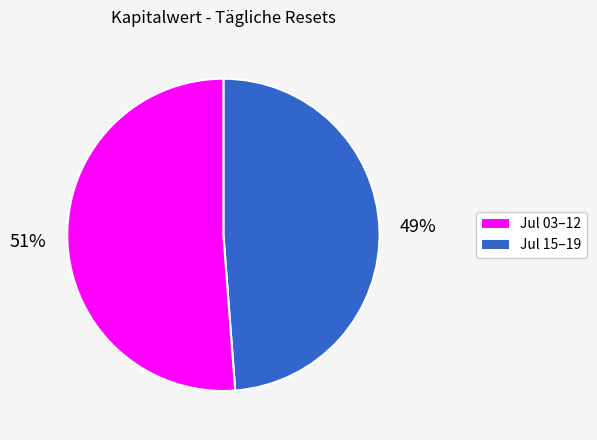

Does any single category account for the majority?

Yes